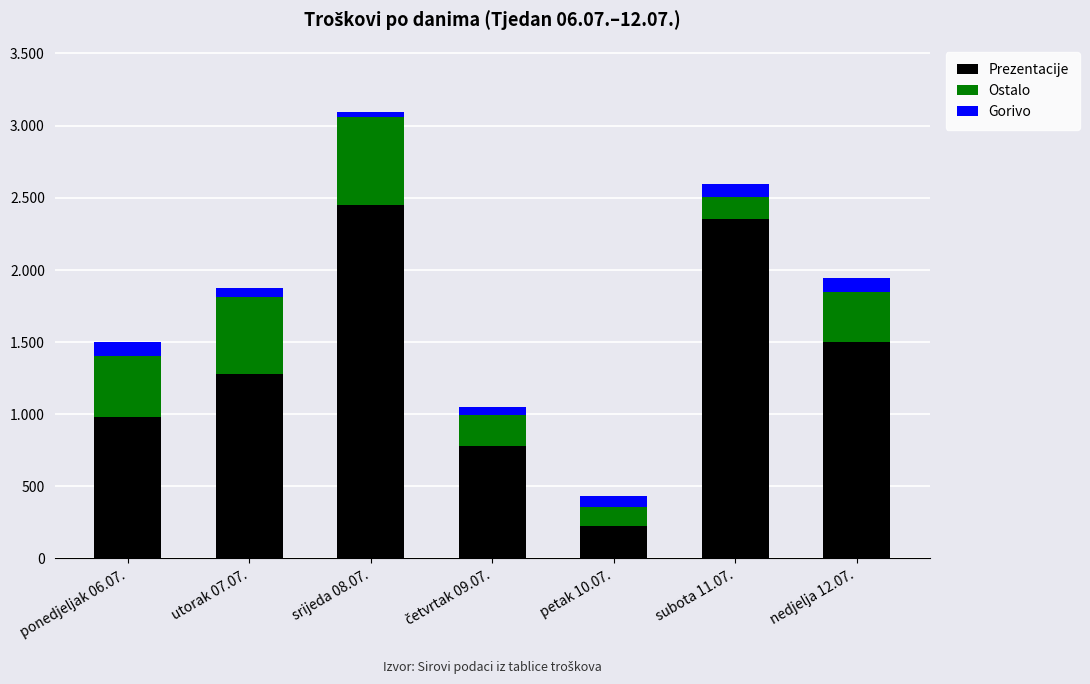

Which series has the widest spread of values?

Prezentacije